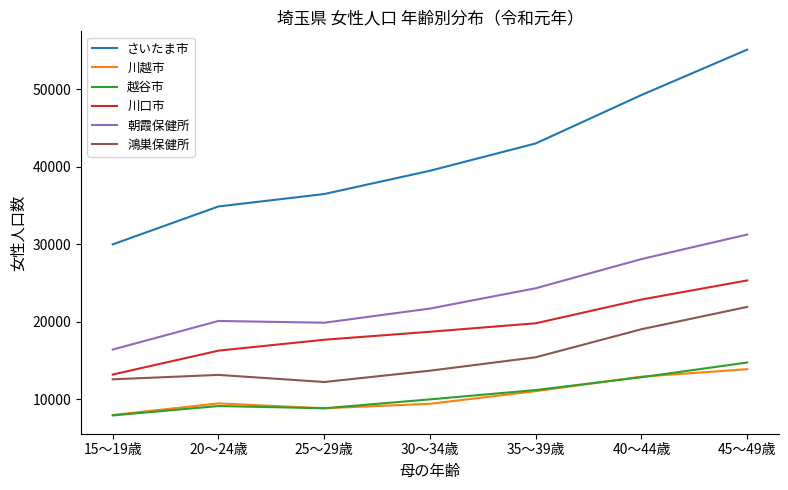

Is it true that さいたま市 equals 66685 at 40～44歳?

False